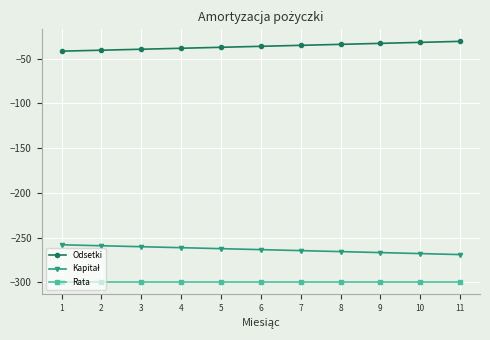

What is the spread (max minus min) of values at 2?

259.1